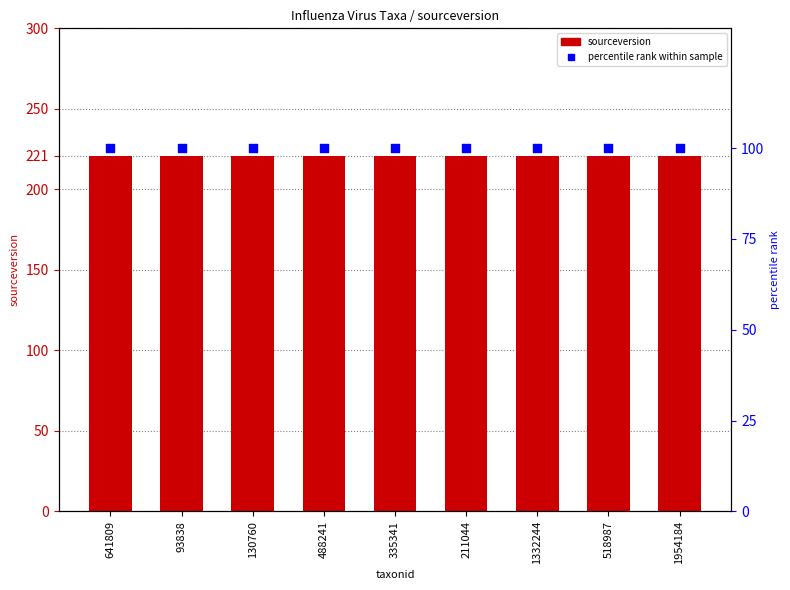

At which category is the sum across all series the highest?

641809